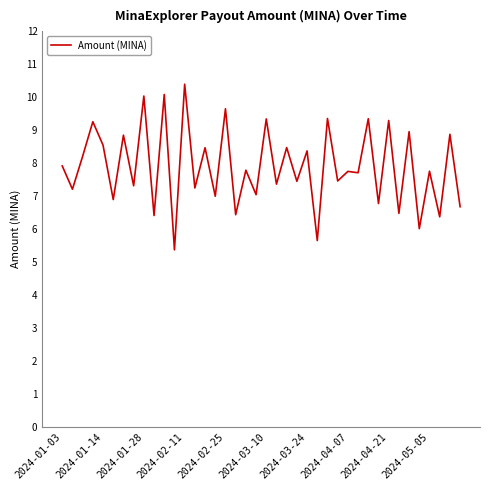

What is the minimum value shown in the chart?

5.4